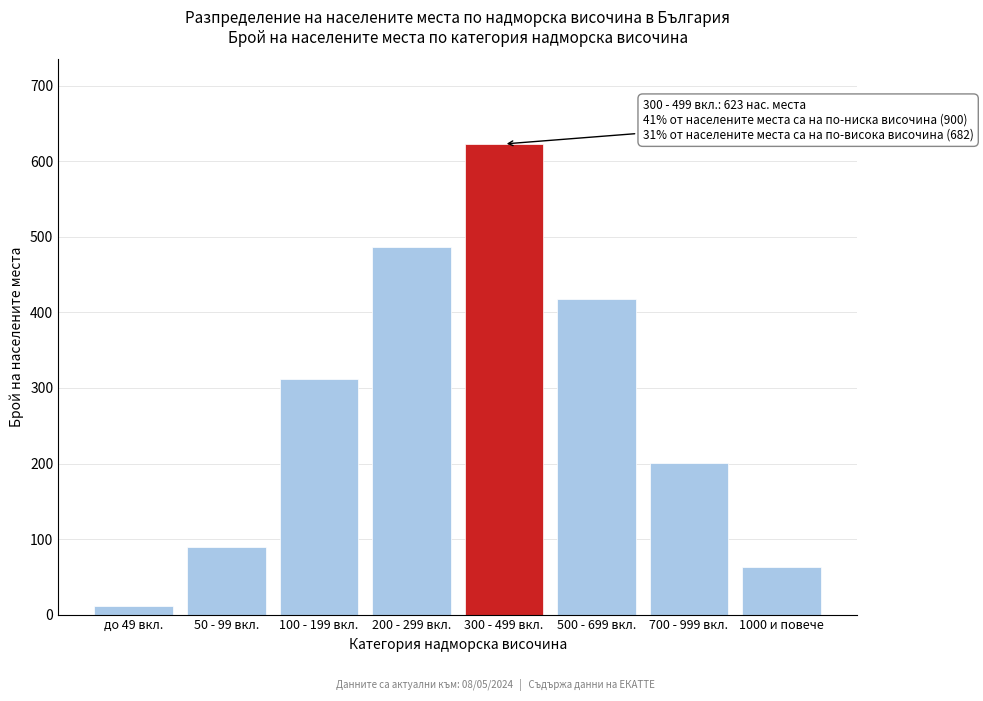

Reading left to right, extract all data points from this chart.

до 49 вкл.=12	50 - 99 вкл.=89	100 - 199 вкл.=312	200 - 299 вкл.=487	300 - 499 вкл.=623	500 - 699 вкл.=418	700 - 999 вкл.=201	1000 и повече=63